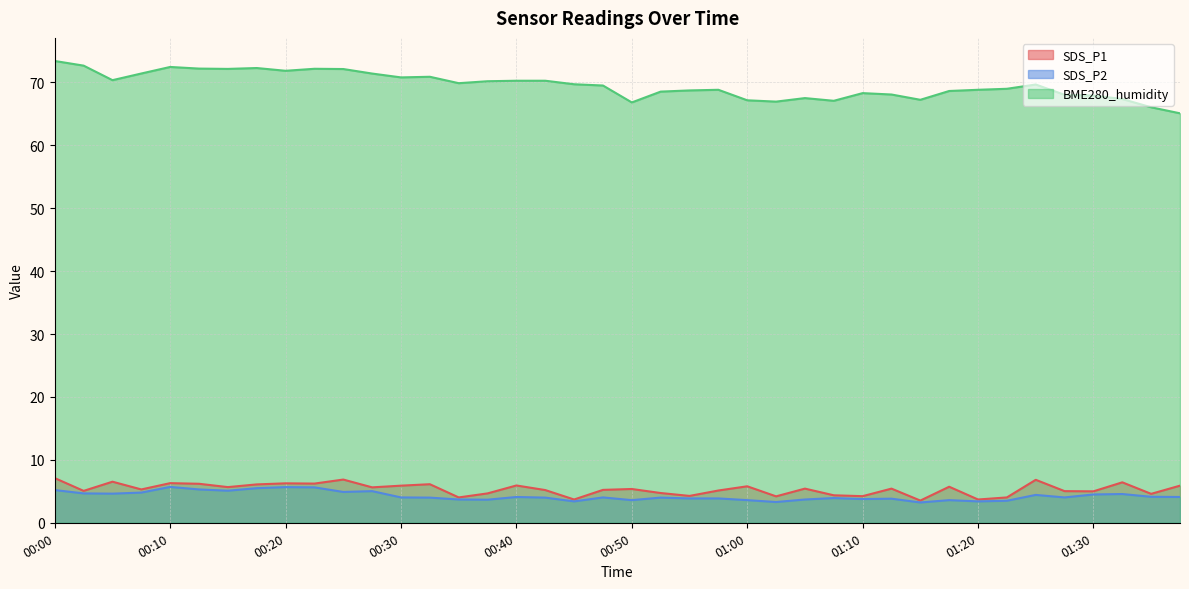

At which label does BME280_humidity first exceed 69?

00:00